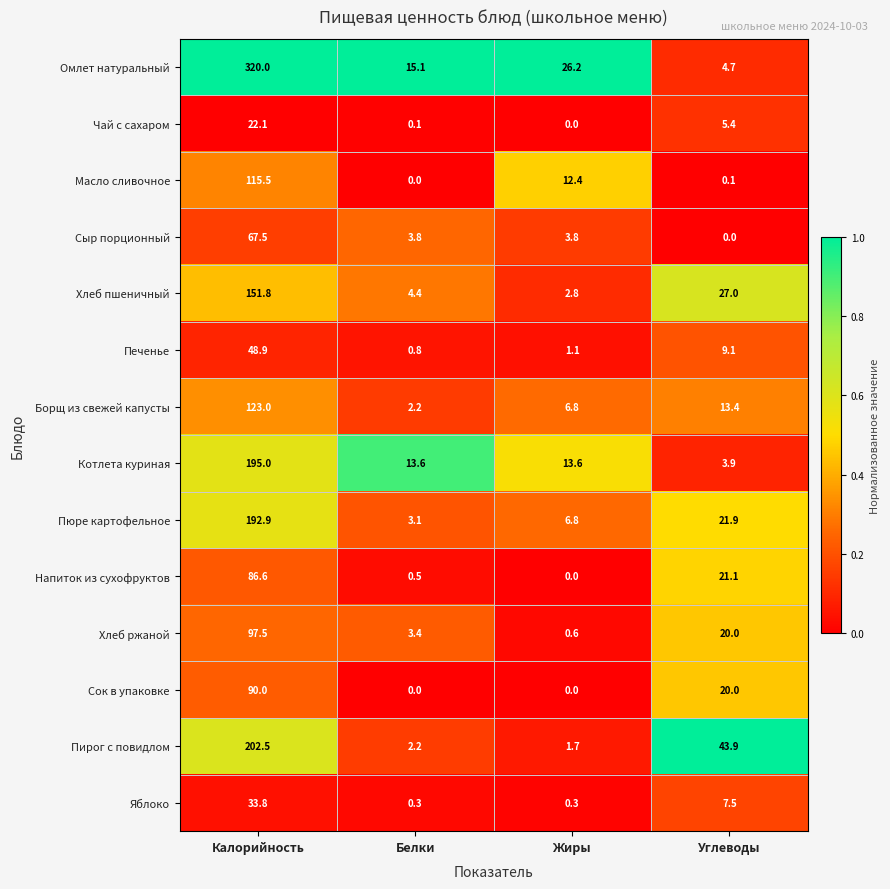

Read the Пюре картофельное value at Калорийность.

192.9